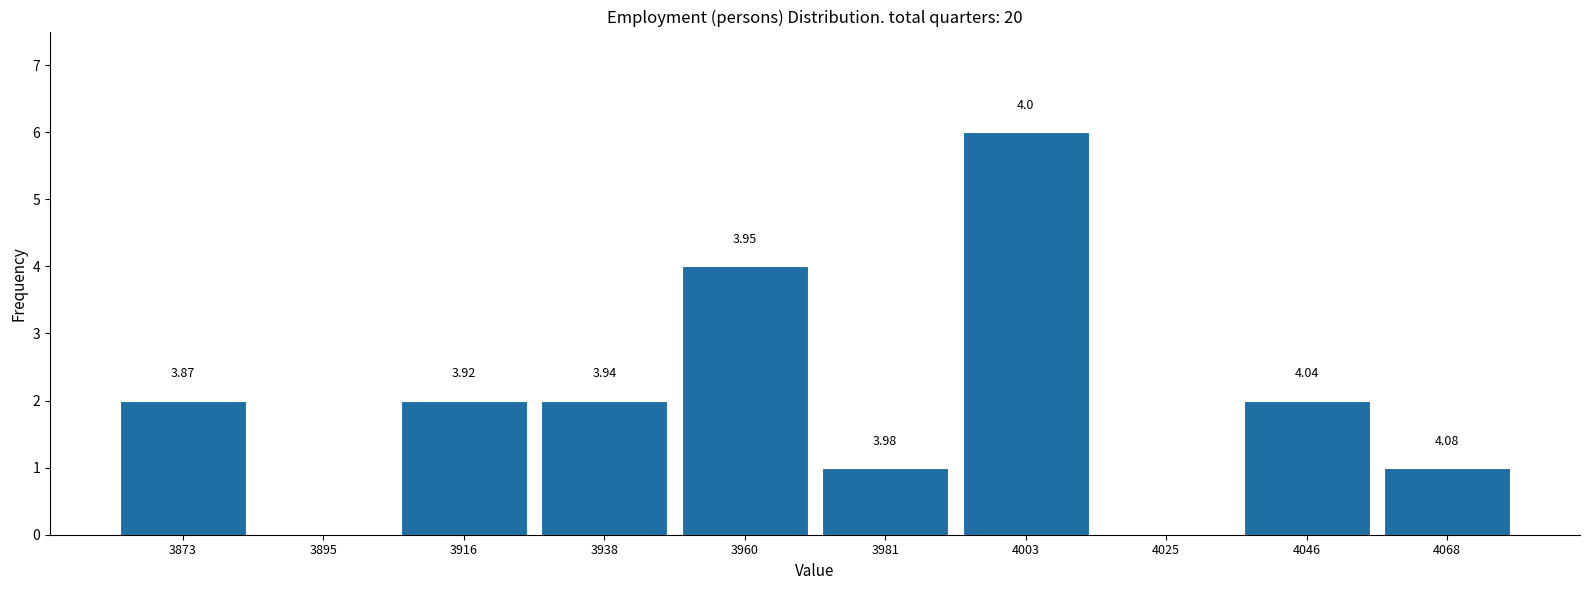

Which range on the x-axis has the tallest bar?

3990 to 4015